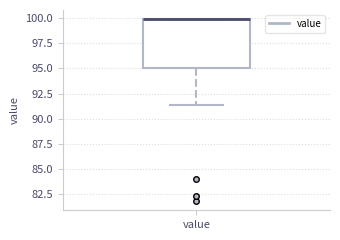

Transcribe this box plot: give where the median line is, the range the box spans, and where the two whiskers end, as read against the y-axis. The values are not printed on the chart, so give them approximately, as read against the axis.

median 100.0 (drawn on the box's upper edge), box 95.0 to 100.0, whiskers 91.5 to 100.0